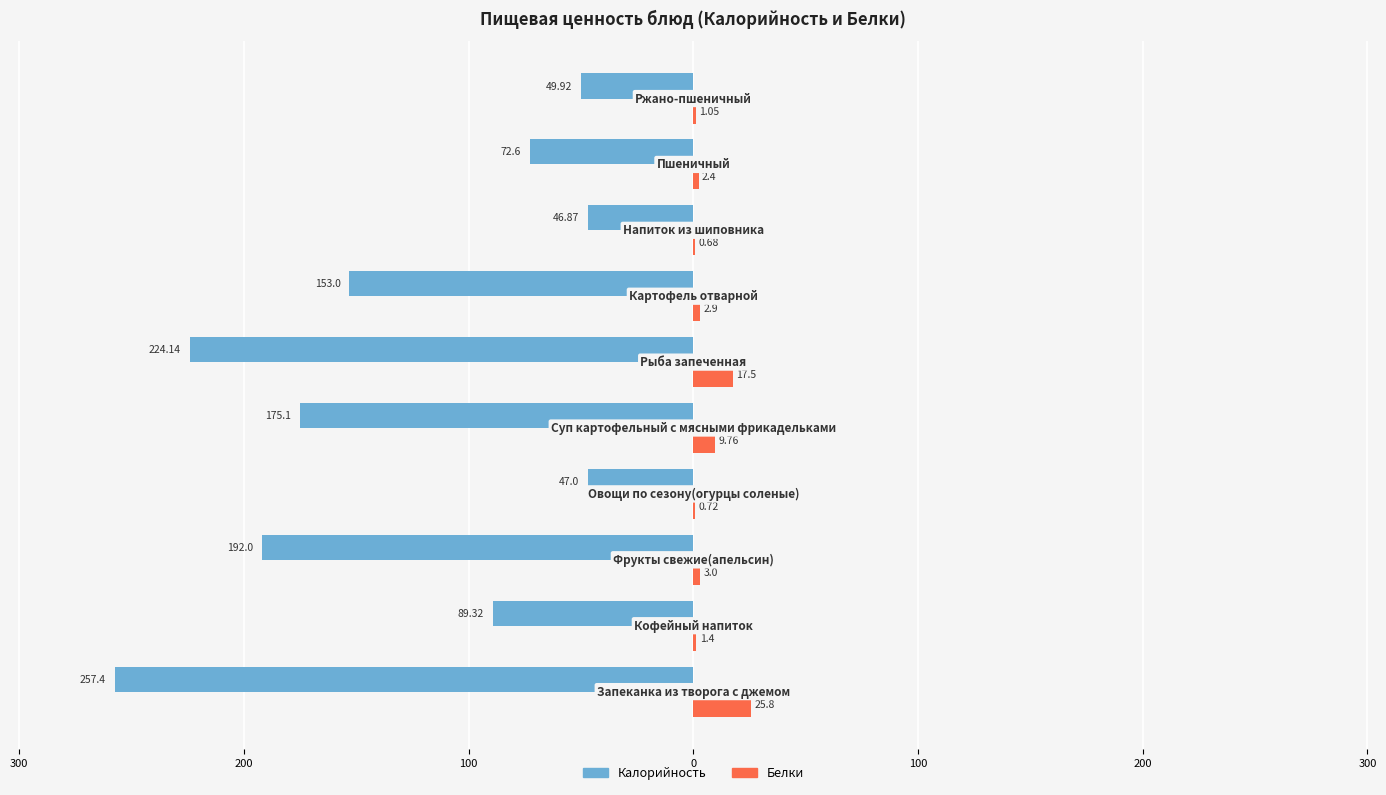

What are all the series names shown in the legend?

Калорийность, Белки